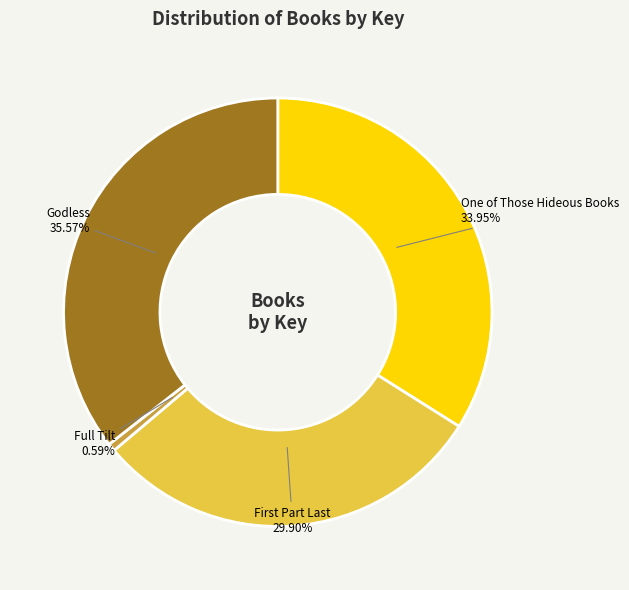

How many slices are in this pie chart?

4